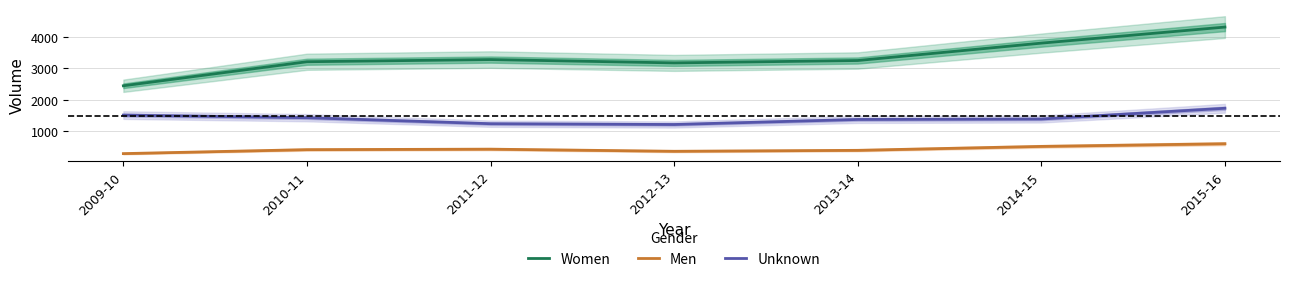

What is the total value across all series at 2009-10?

4259